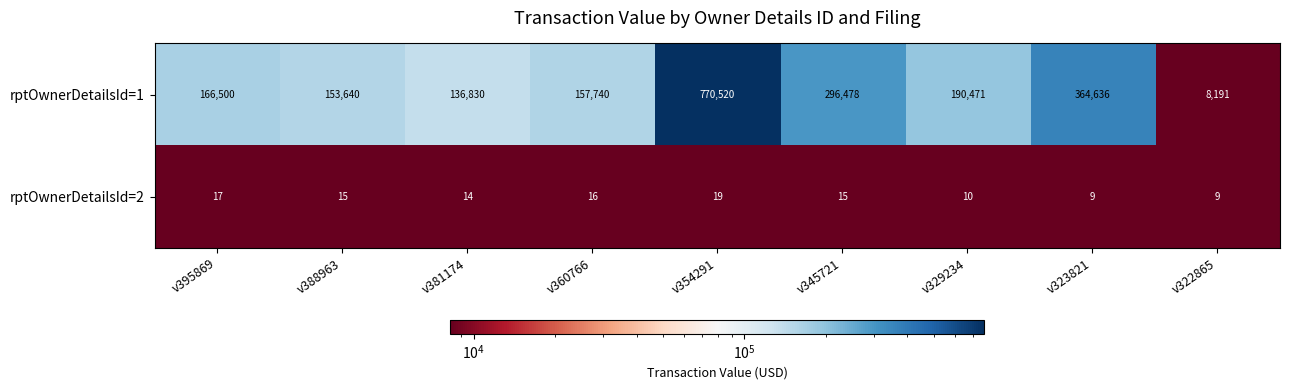

What is the average value of the rptOwnerDetailsId=2 series?

14